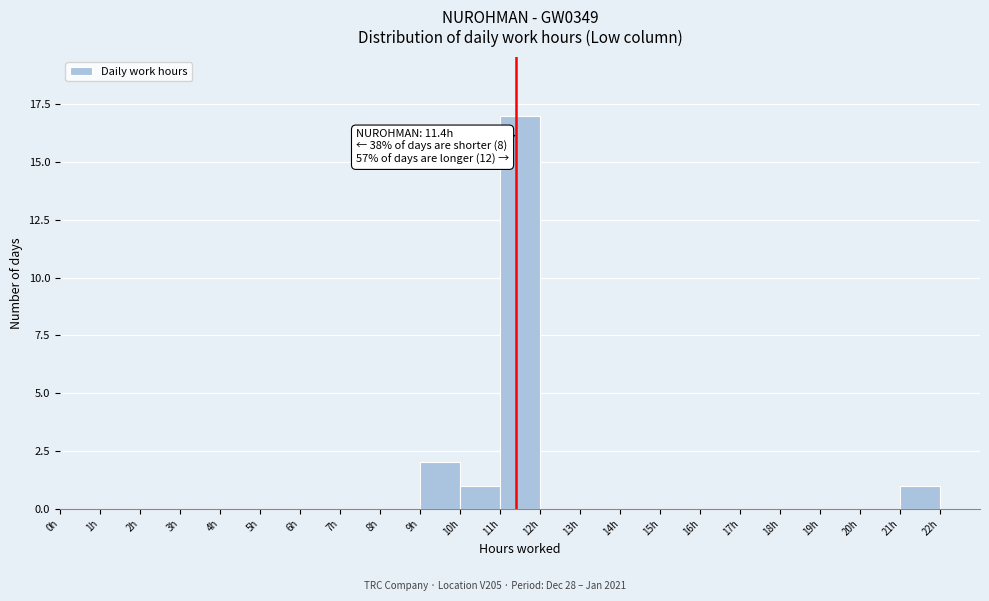

Over which range of the x-axis is the bar tallest?

11 to 12